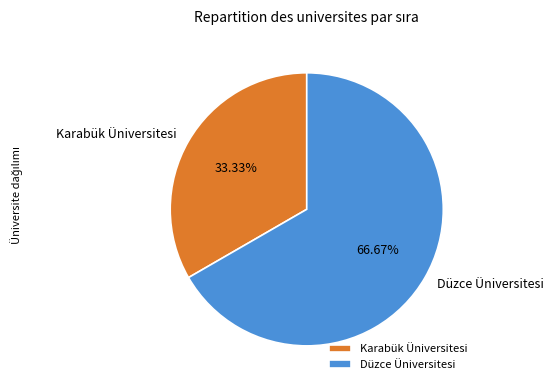

Which slice is the smallest?

Karabük Üniversitesi